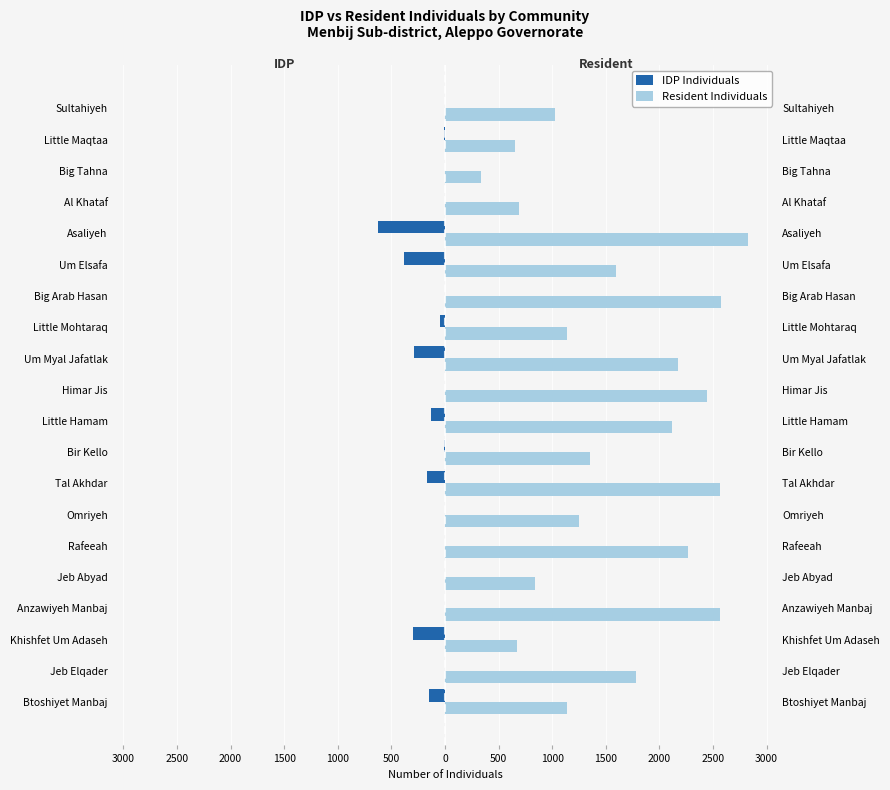

How many distinct data groups are displayed?

2